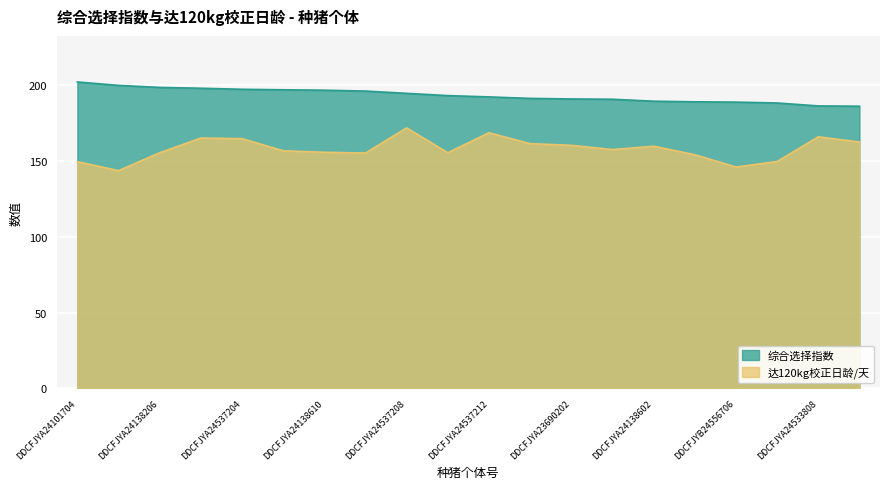

What is the difference between the second highest and second lowest values in the 综合选择指数 series?

13.6